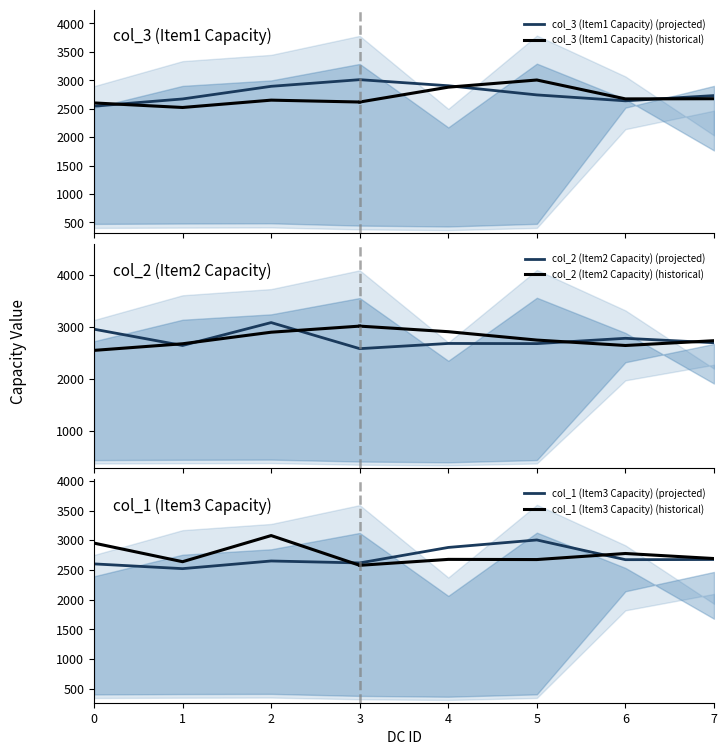

What is the difference between the highest and lowest values at 3?

433